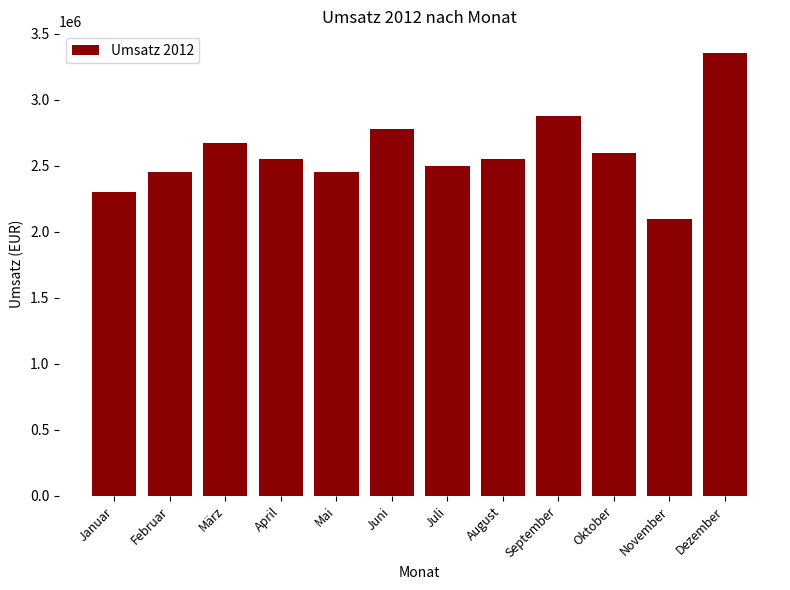

At which label is the value closest to 2725000?

März